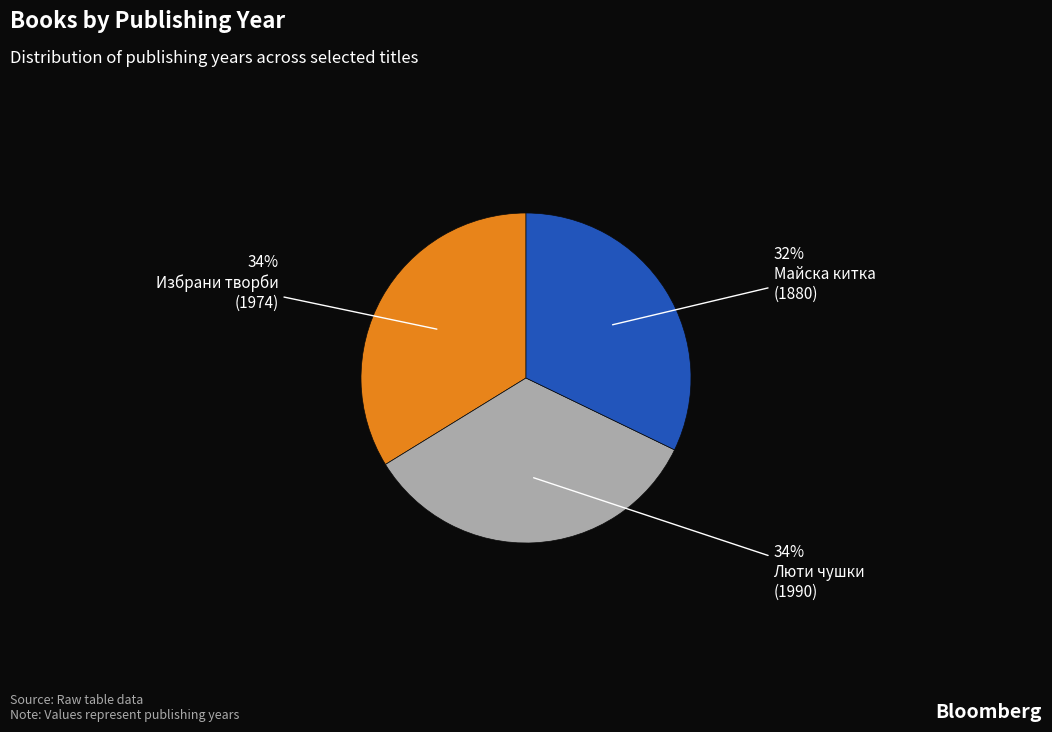

To the nearest percent, what is the difference between the largest and smallest slice percentages?

2%